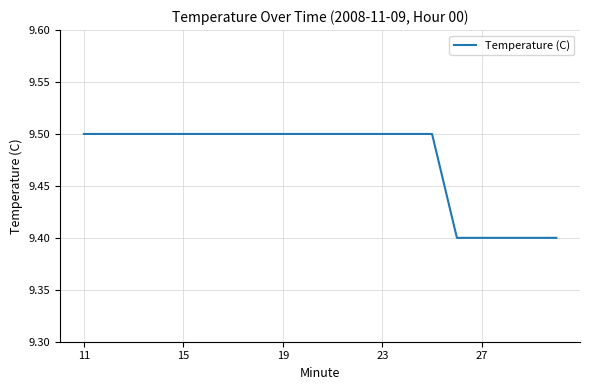

What is the difference between the maximum and minimum values?

0.1